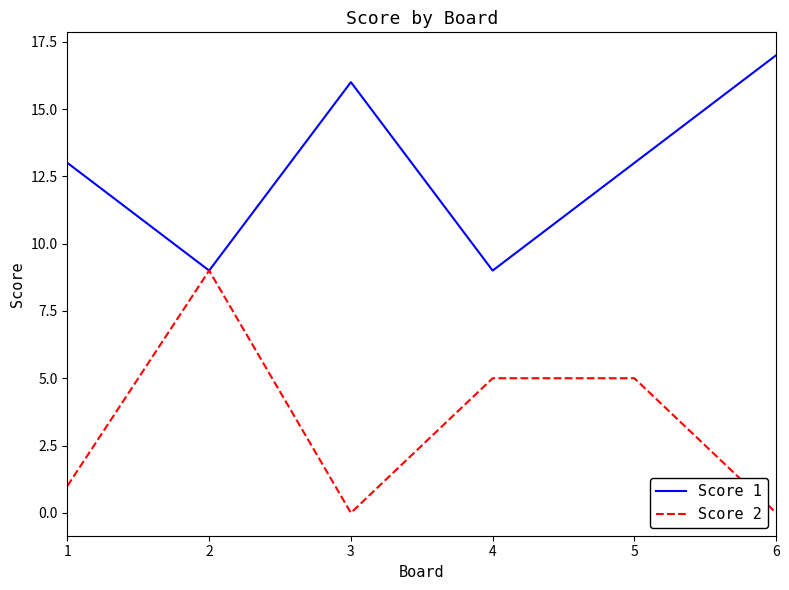

At 4, list the series in order from largest to smallest.

Score 1, Score 2